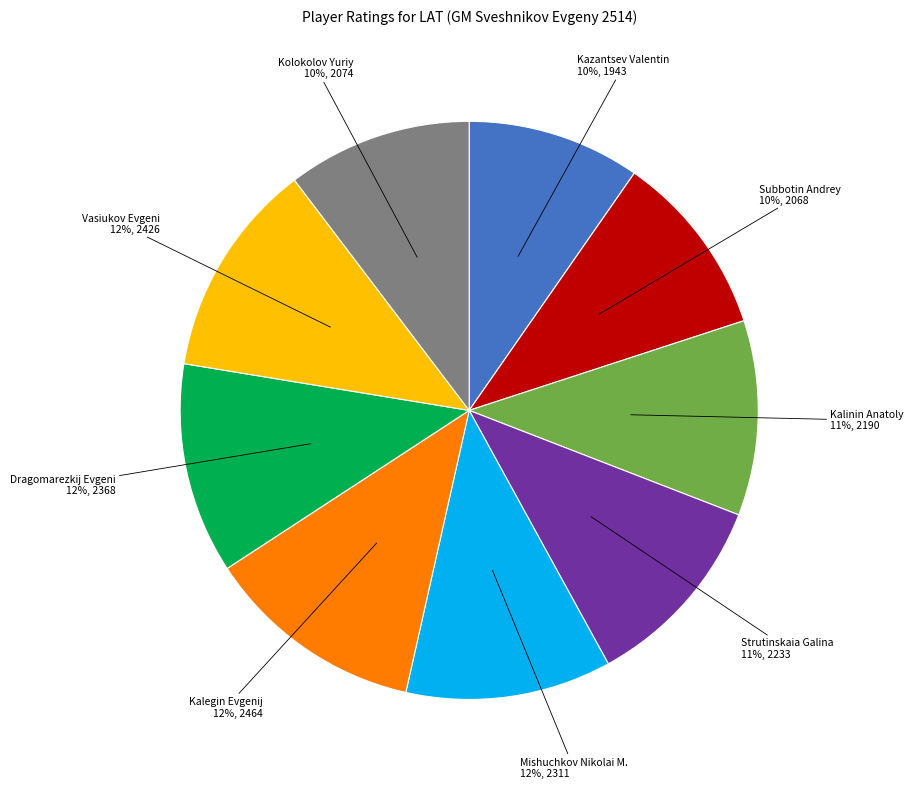

Does any single category account for the majority?

No